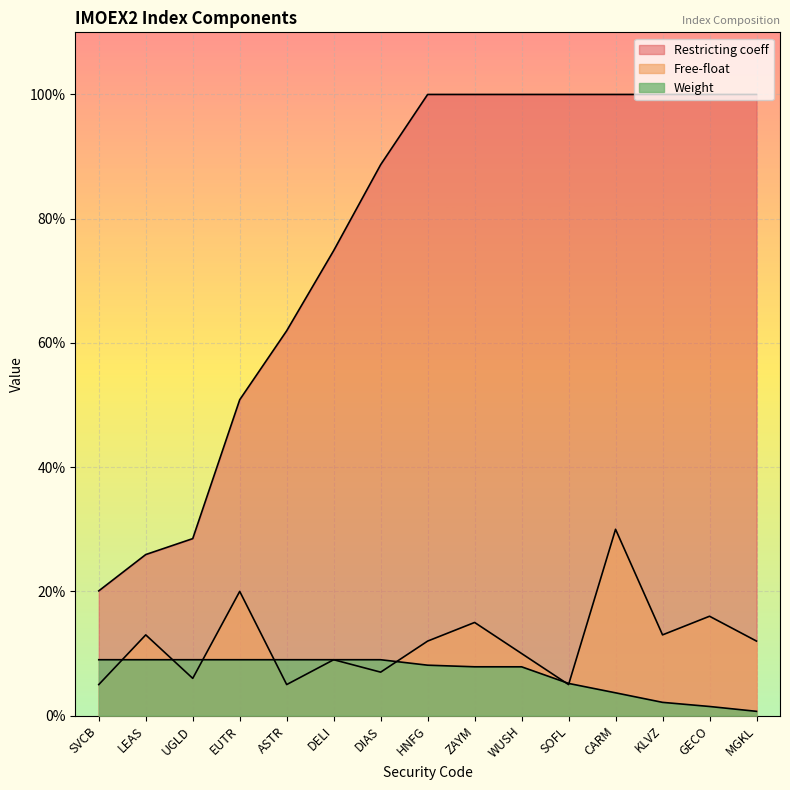

Rank the series at ZAYM from highest to lowest value.

Restricting coeff, Free-float, Weight